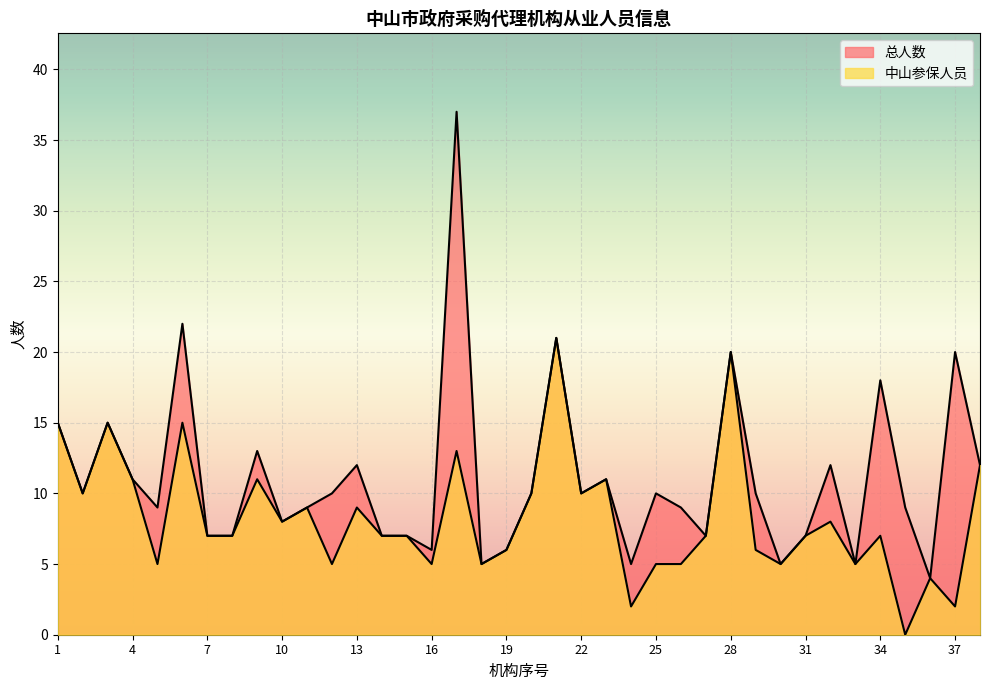

At which label is 总人数 closest to 20?

28